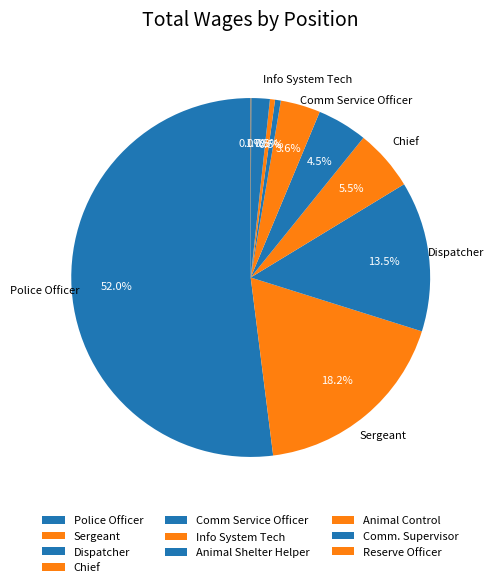

Is it true that Sergeant is 18% of the pie?

True